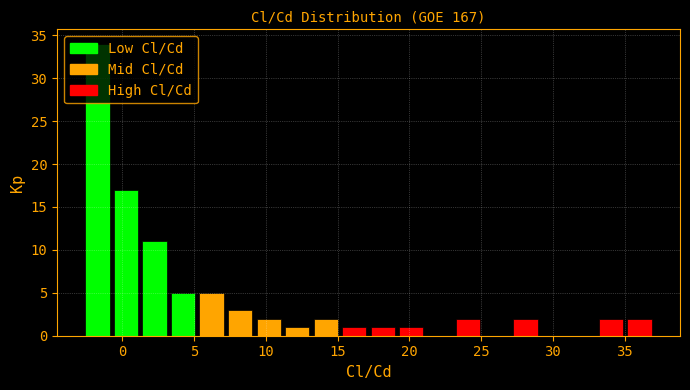

Around what value on the x-axis is the tallest bar? Give the approximate position of its centre, as read against the axis.

-1.5